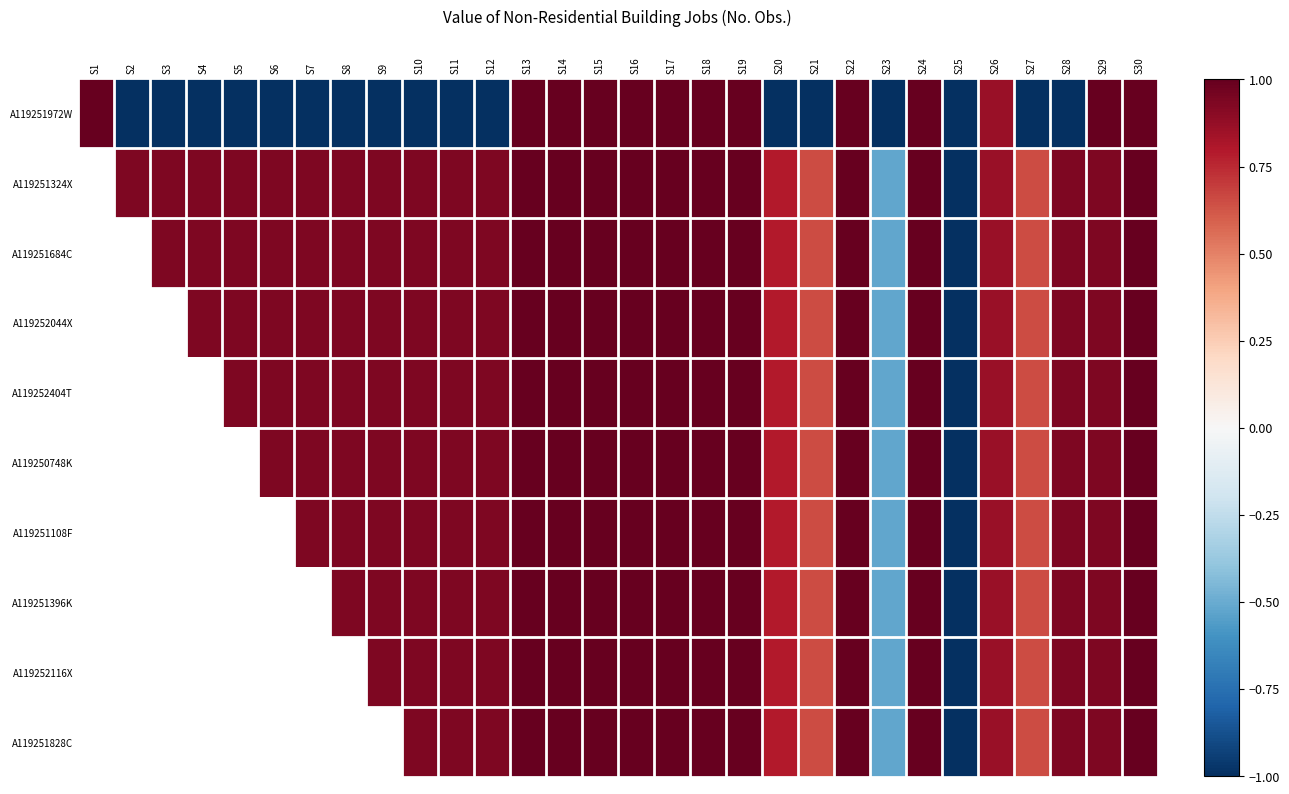

How many values in the A119251324X series are below 0?

2